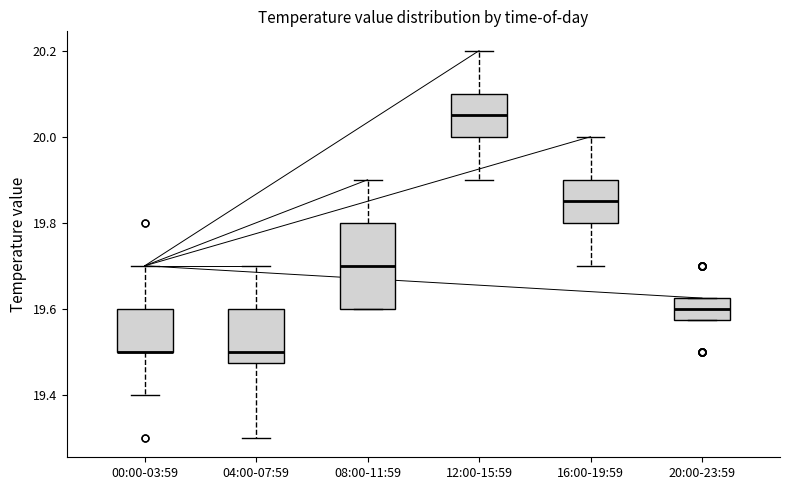

Reading left to right, read every box against the y-axis: the position of its median line, the range the box covers, and the ends of its whiskers. The values are not printed on the chart, so give them approximately, as read against the axis.

00:00-03:59: median 19.50 (drawn on the box's lower edge), box 19.50 to 19.60, whiskers 19.40 to 19.70
04:00-07:59: median 19.50, box 19.48 to 19.60, whiskers 19.30 to 19.70
08:00-11:59: median 19.70, box 19.60 to 19.80, whiskers 19.60 to 19.90
12:00-15:59: median 20.06, box 20.00 to 20.10, whiskers 19.90 to 20.20
16:00-19:59: median 19.86, box 19.80 to 19.90, whiskers 19.70 to 20.00
20:00-23:59: median 19.60, box 19.58 to 19.62, whiskers 19.58 to 19.62